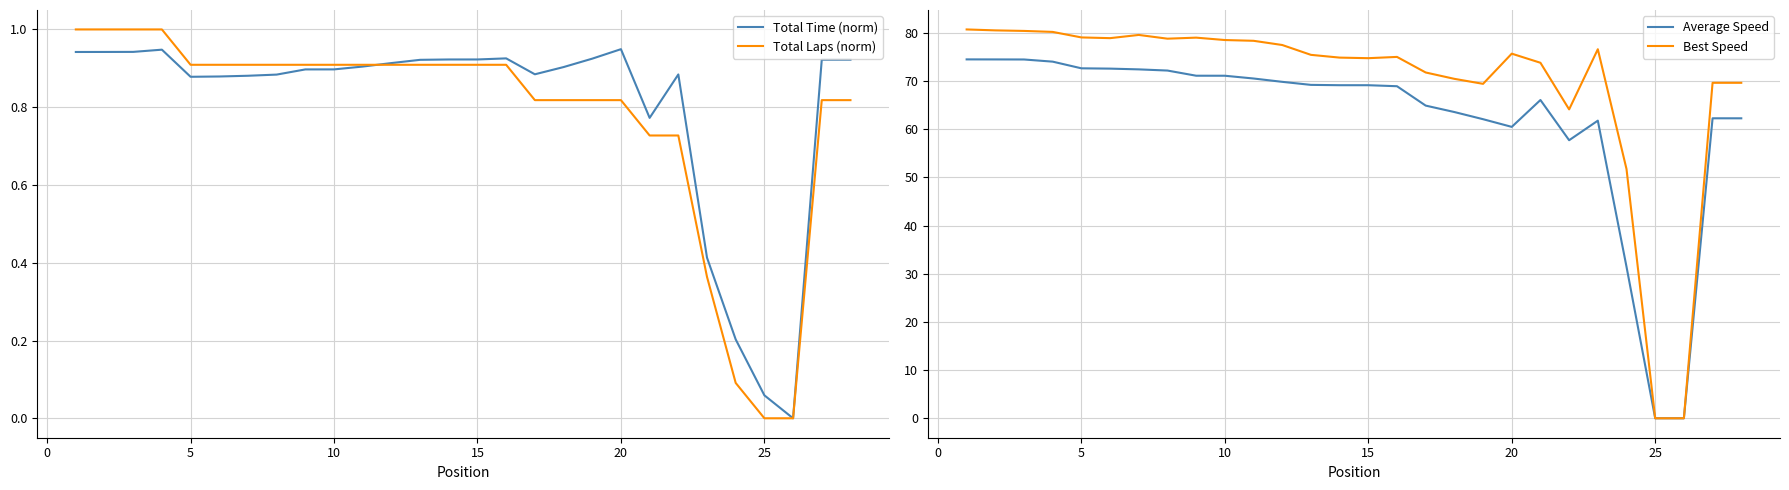

Which has a higher value, 9 or 10?

10